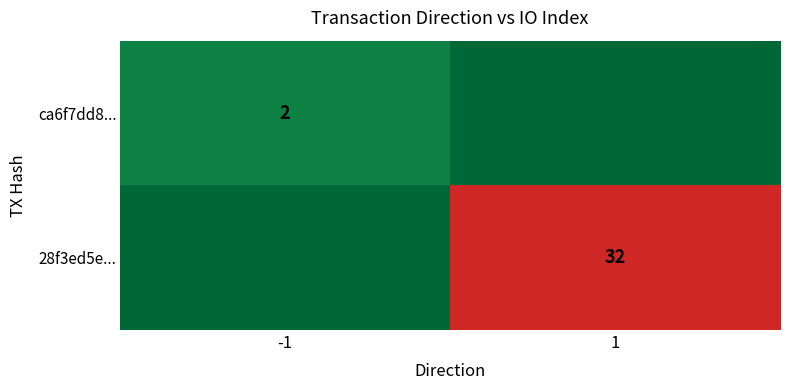

True or false: ca6f7dd8... has a value of 3 at -1.

False